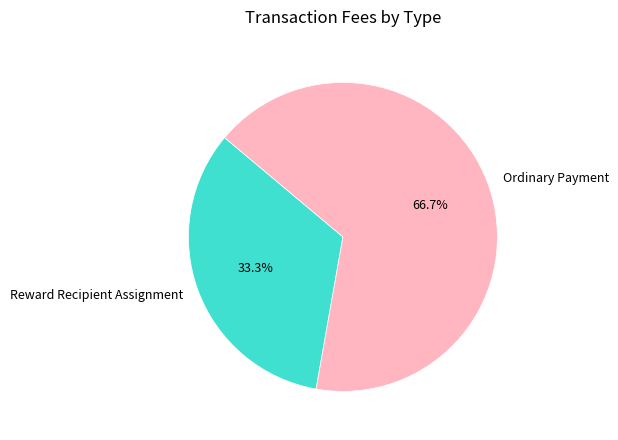

To the nearest percent, what portion does Reward Recipient Assignment represent?

33%